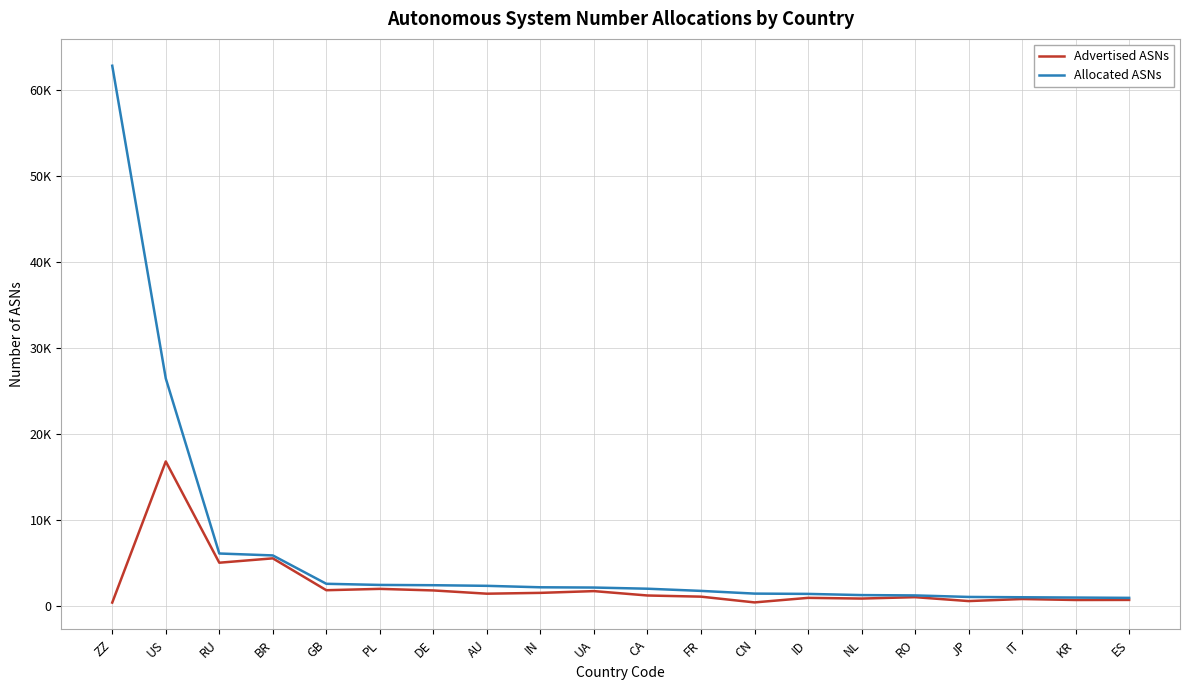

At which label does Advertised ASNs first exceed 1265?

US